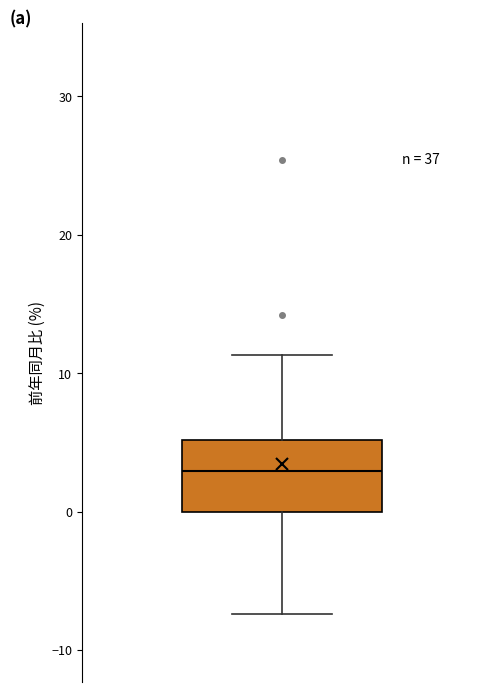

Where does the lower whisker of the box end on the y-axis? The values are not printed on the chart, so give them approximately, as read against the axis.

-7